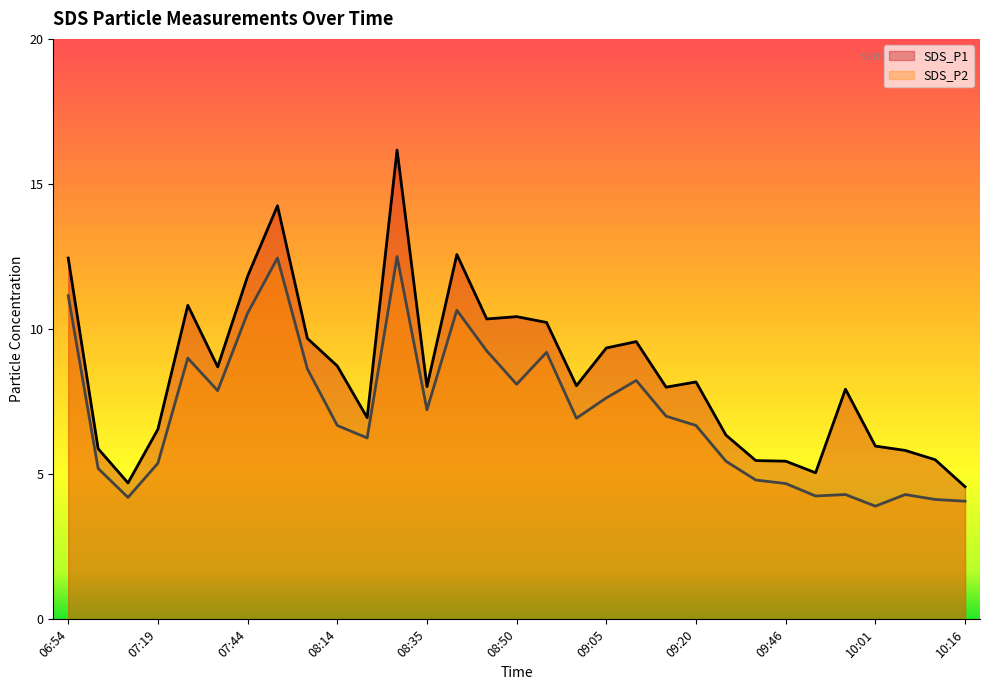

Is it true that SDS_P2 equals 17.6 at 08:30?

False